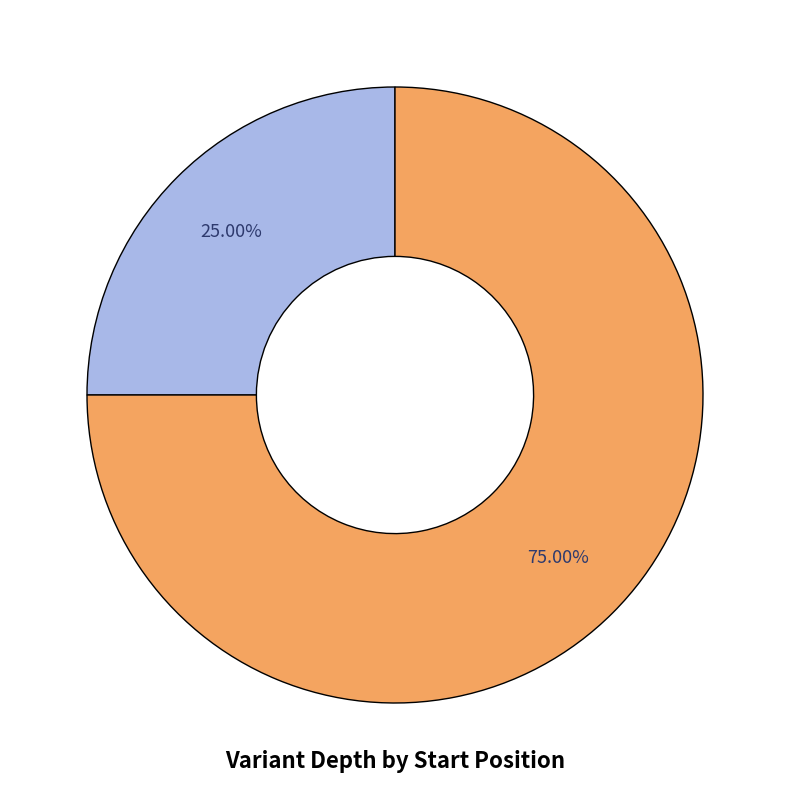

Does any single category account for the majority?

Yes